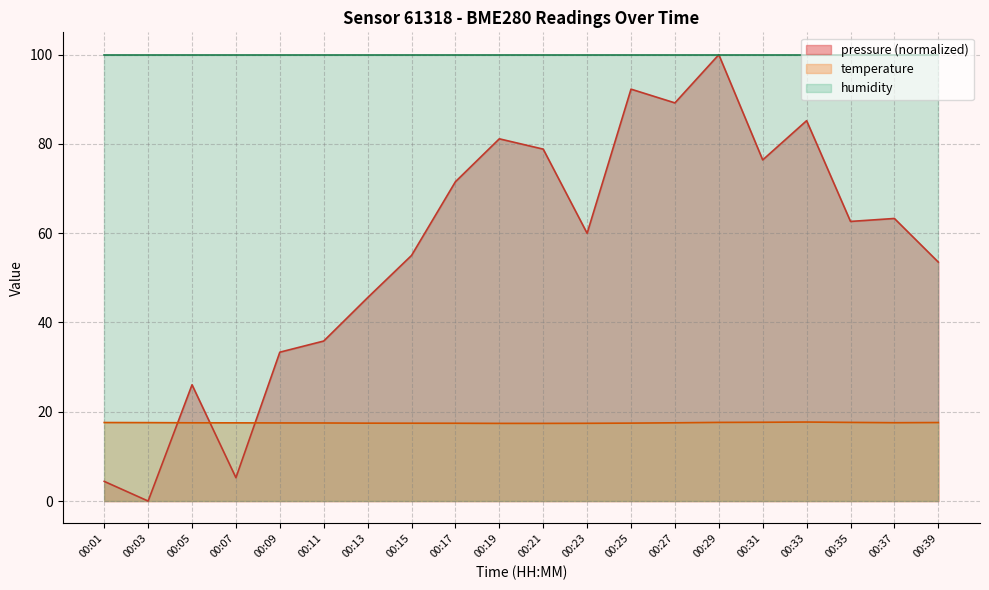

Rank the categories by pressure value from highest to lowest.

00:29, 00:25, 00:27, 00:33, 00:19, 00:21, 00:31, 00:17, 00:37, 00:35, 00:23, 00:15, 00:39, 00:13, 00:11, 00:09, 00:05, 00:07, 00:01, 00:03